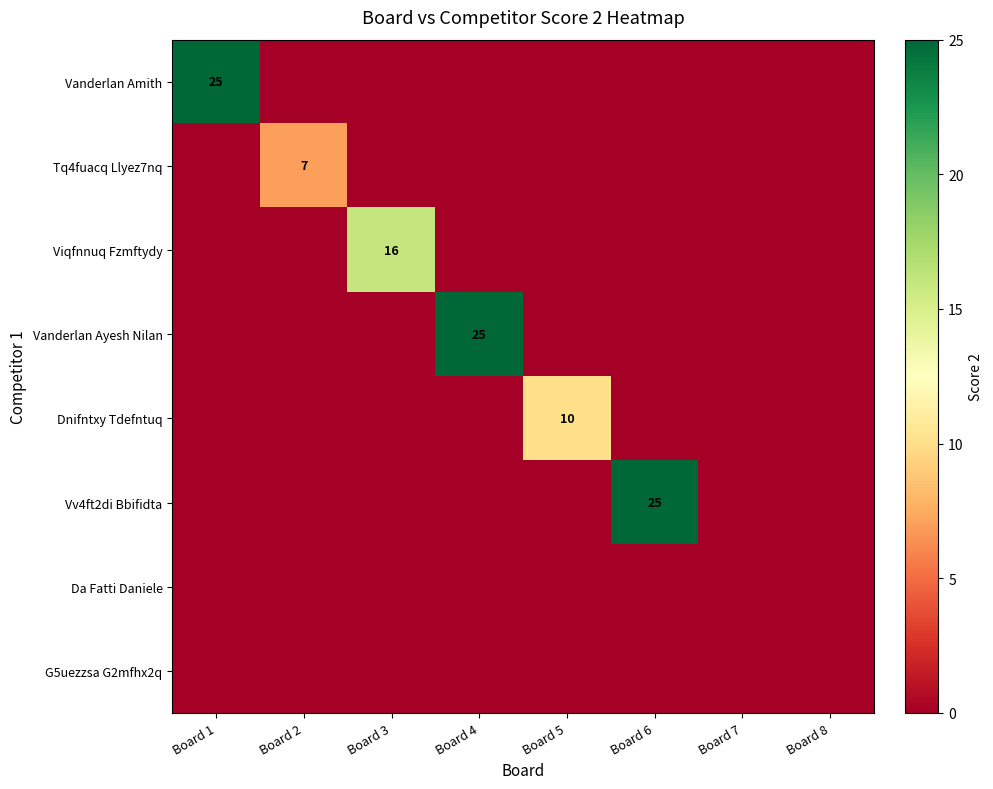

How many values in Tq4fuacq Llyez7nq are above zero?

1